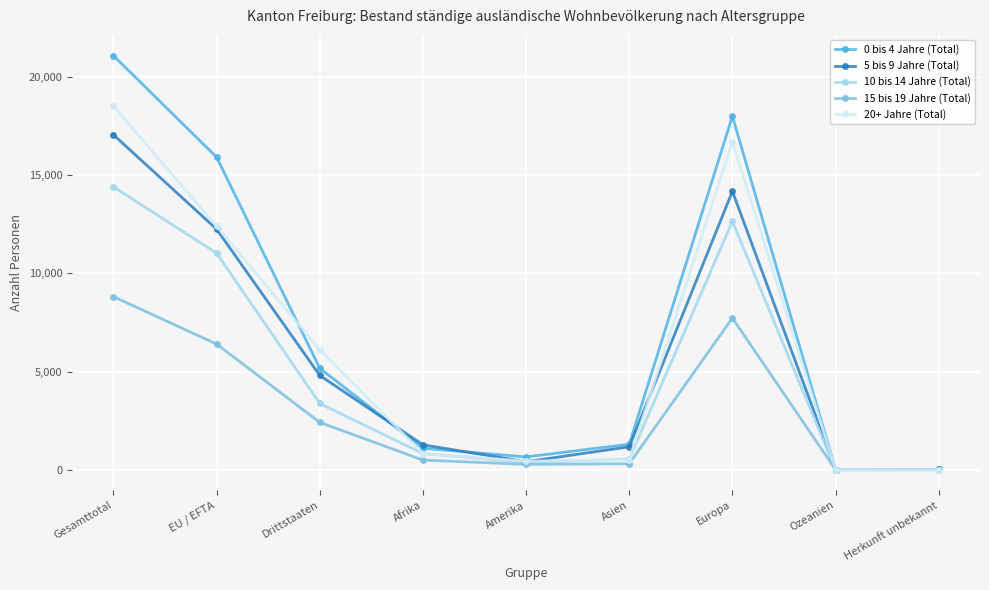

At which label does 15 bis 19 Jahre (Total) reach its peak?

Gesamttotal